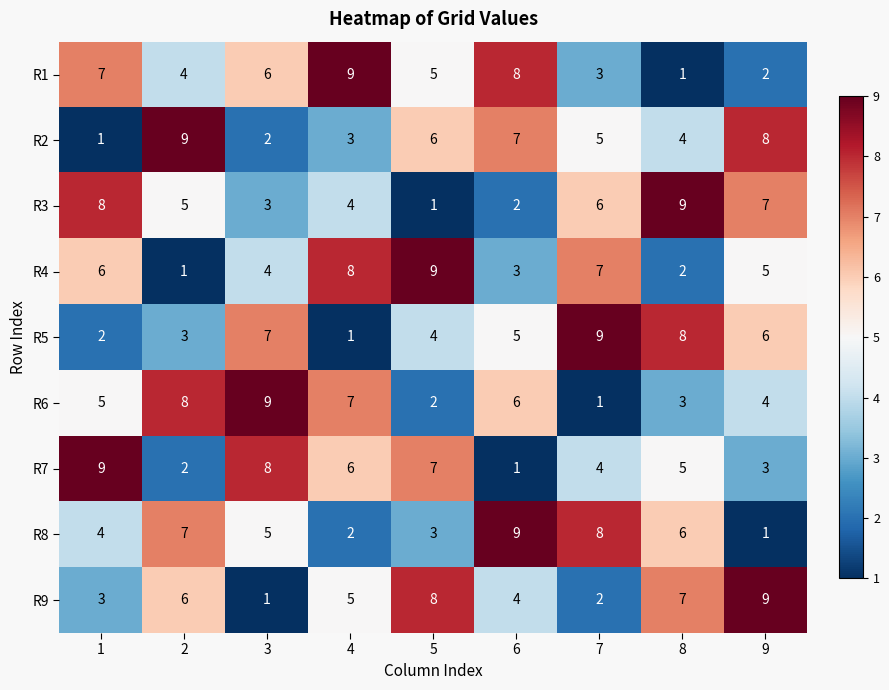

What is the difference between the second highest and second lowest values in the R3 series?

6